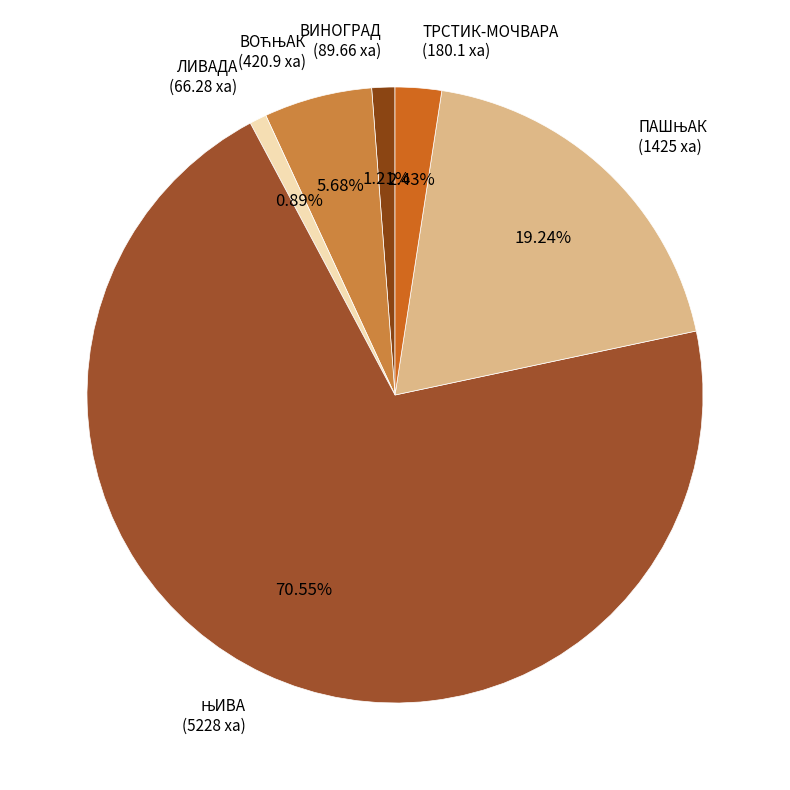

Is there a majority slice in this chart?

Yes